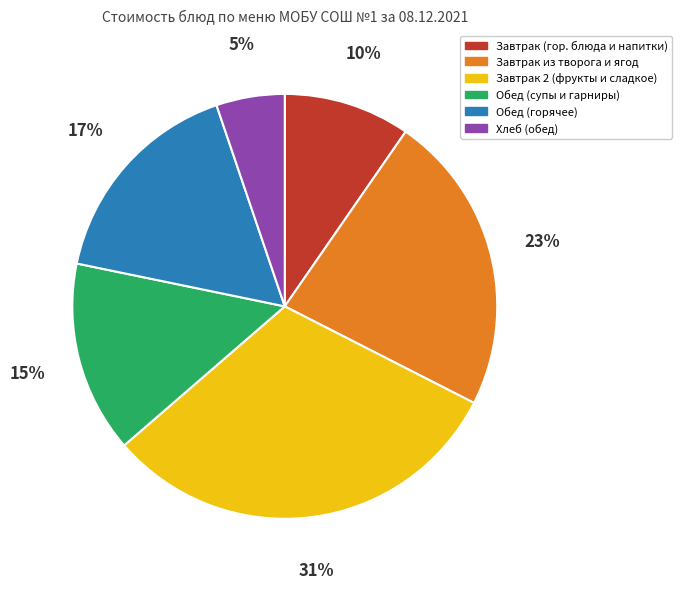

Which category has the smallest portion of the pie?

Хлеб (обед)